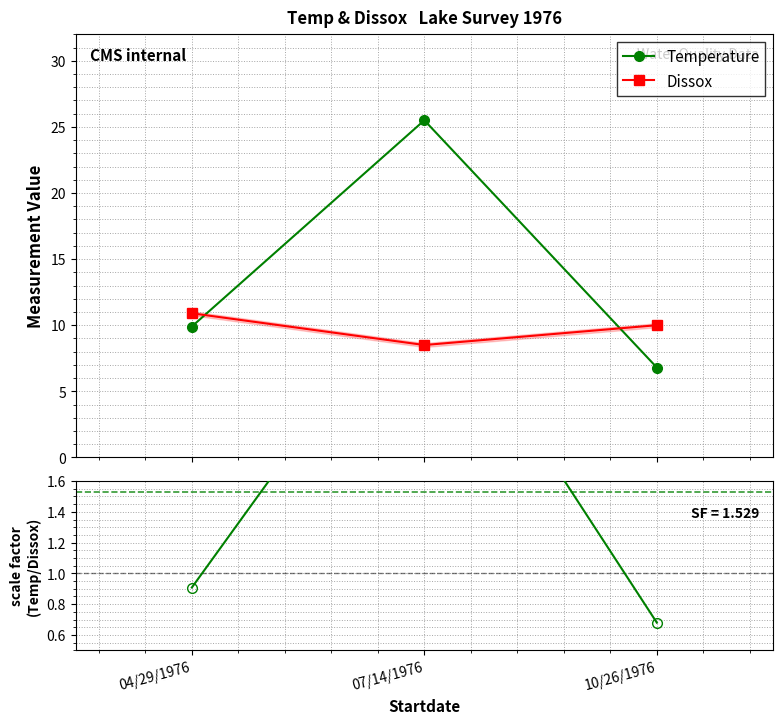

At which category is the sum across all series the highest?

07/14/1976